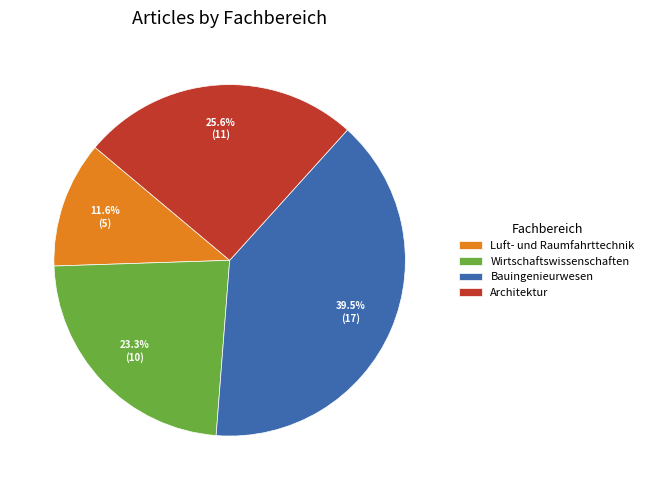

How many segments does this pie chart have?

4